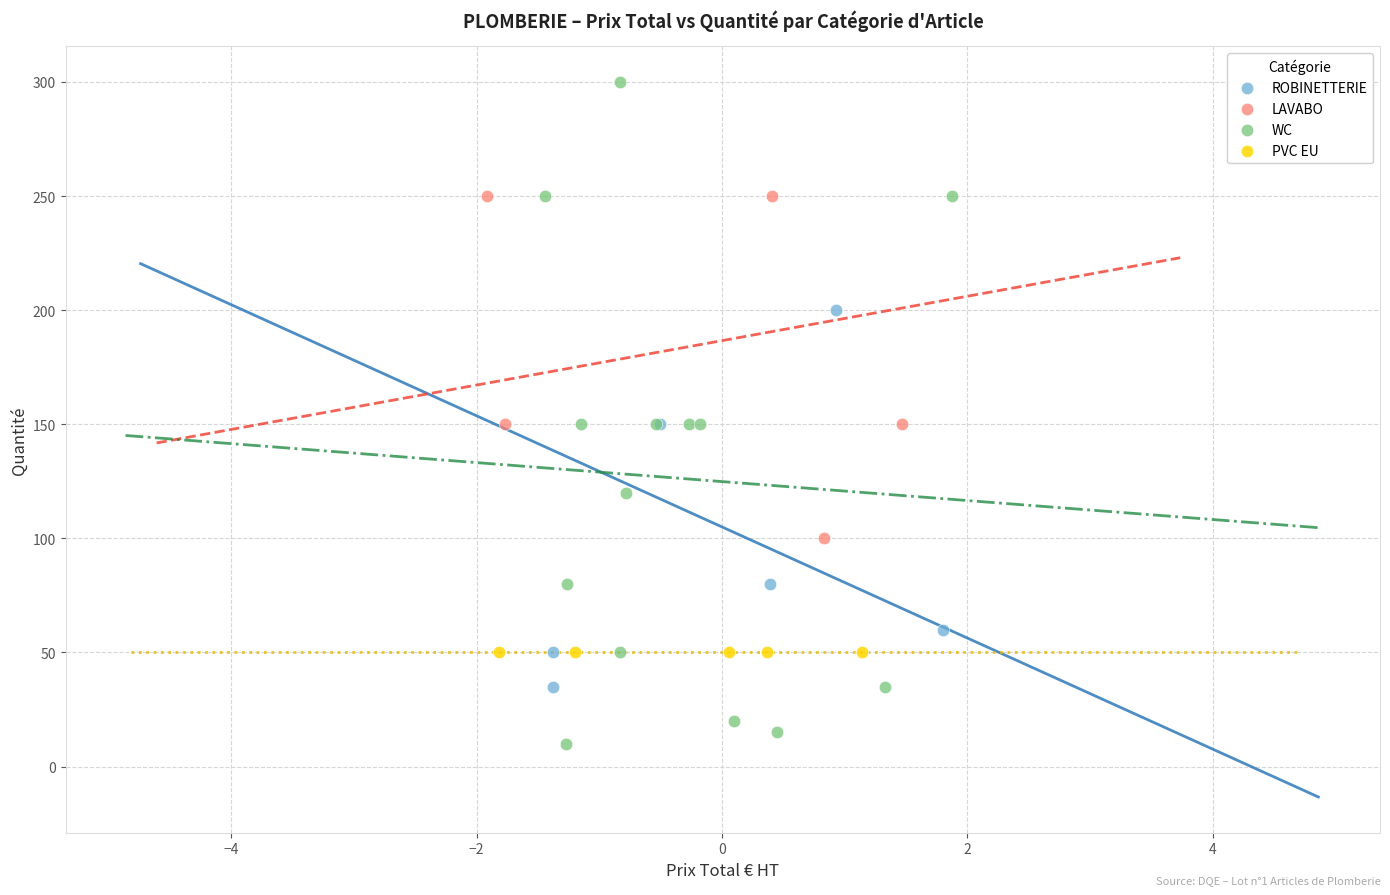

Which series reaches the minimum Y coordinate?

WC